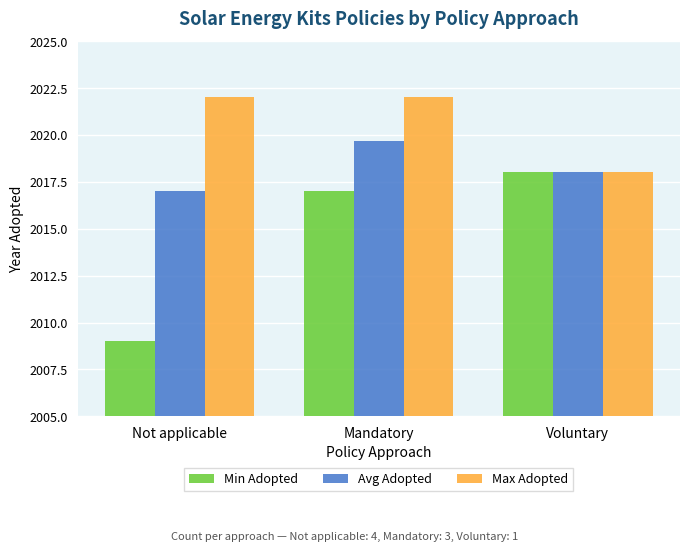

What is the approximate value of Max Adopted at Mandatory?

2022.0